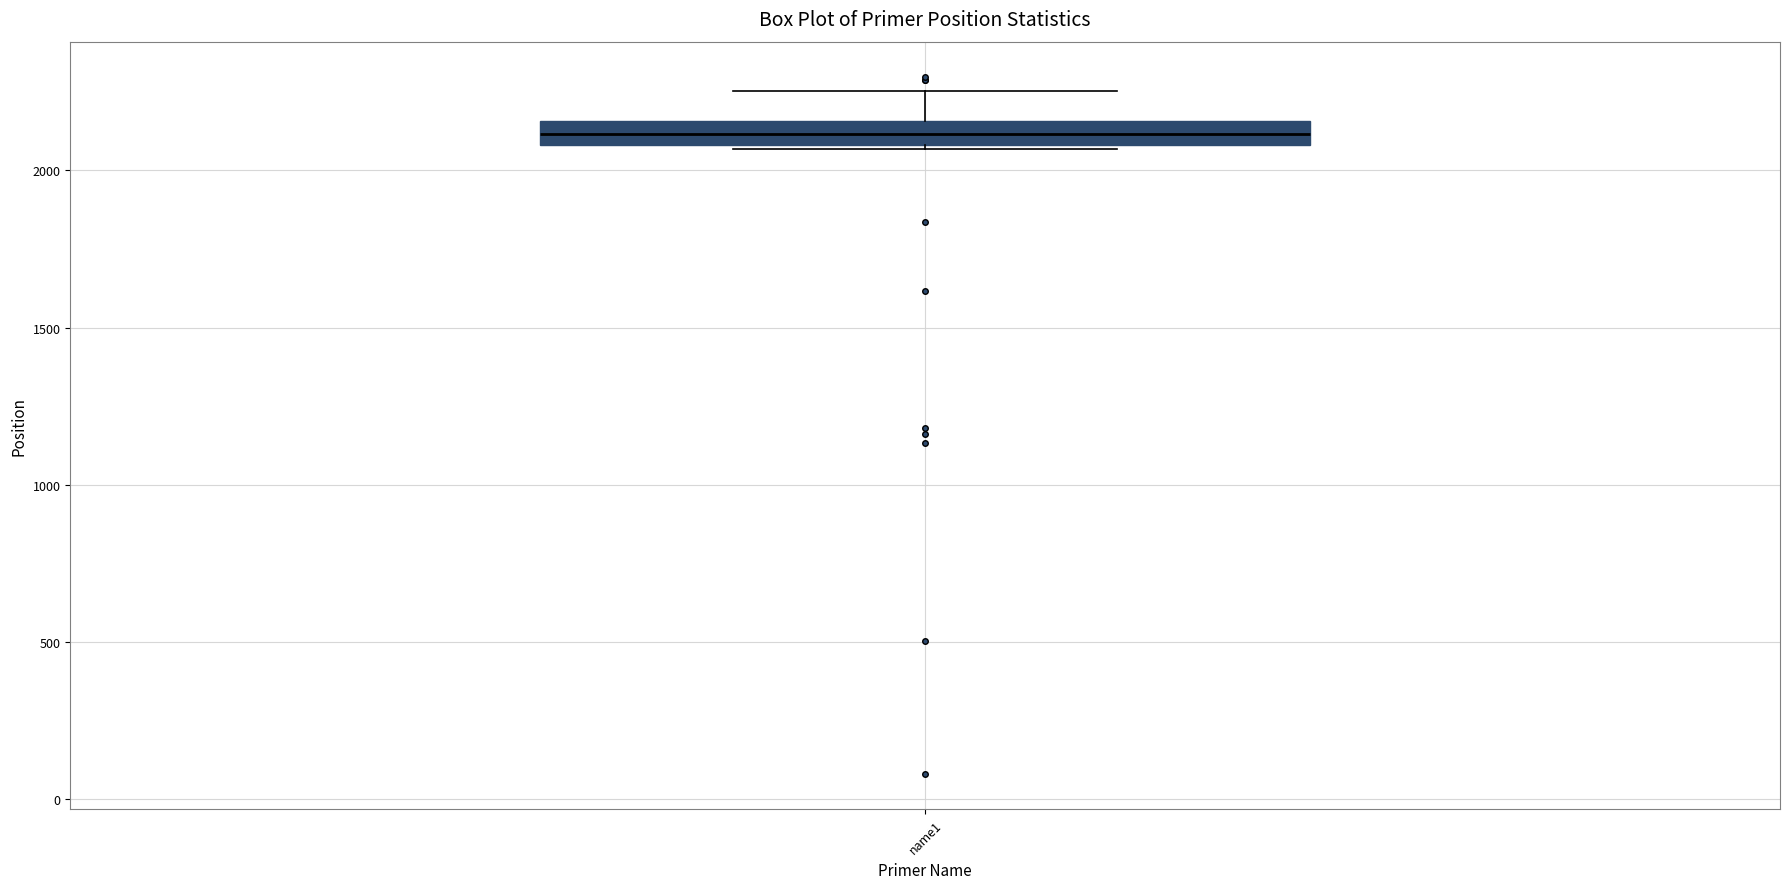

Where is the upper edge of the box for name1 on the y-axis? The values are not printed on the chart, so give them approximately, as read against the axis.

2150